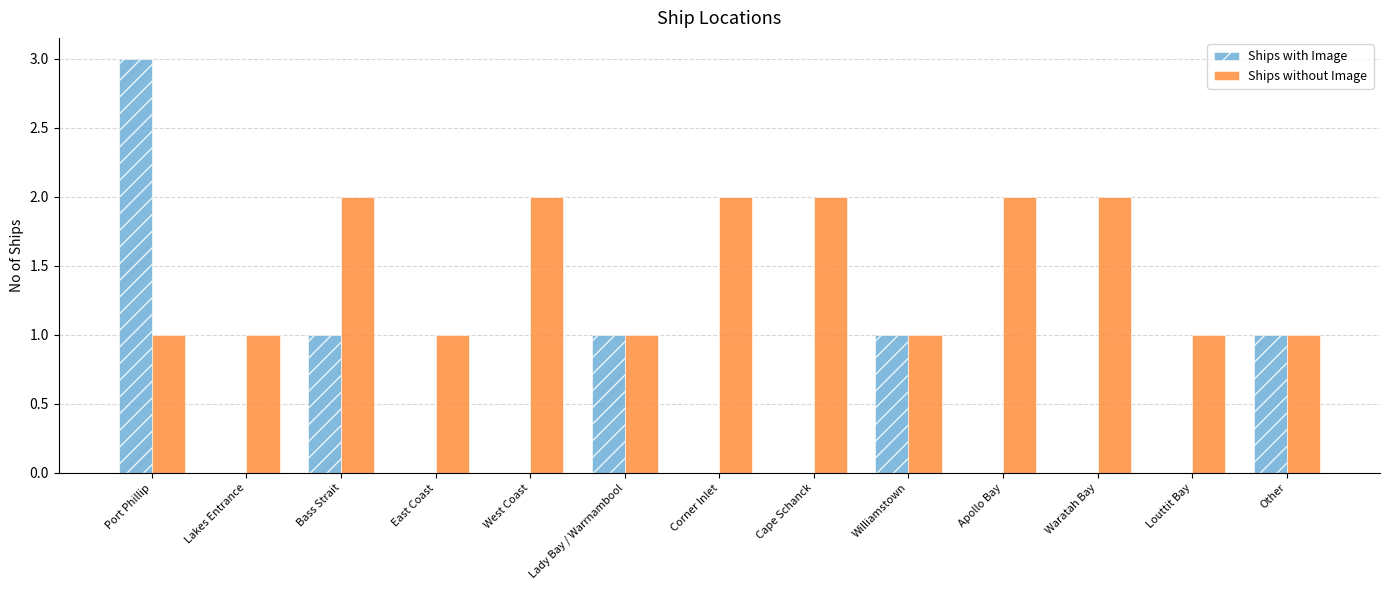

What is the sum of all Ships without Image values?

19